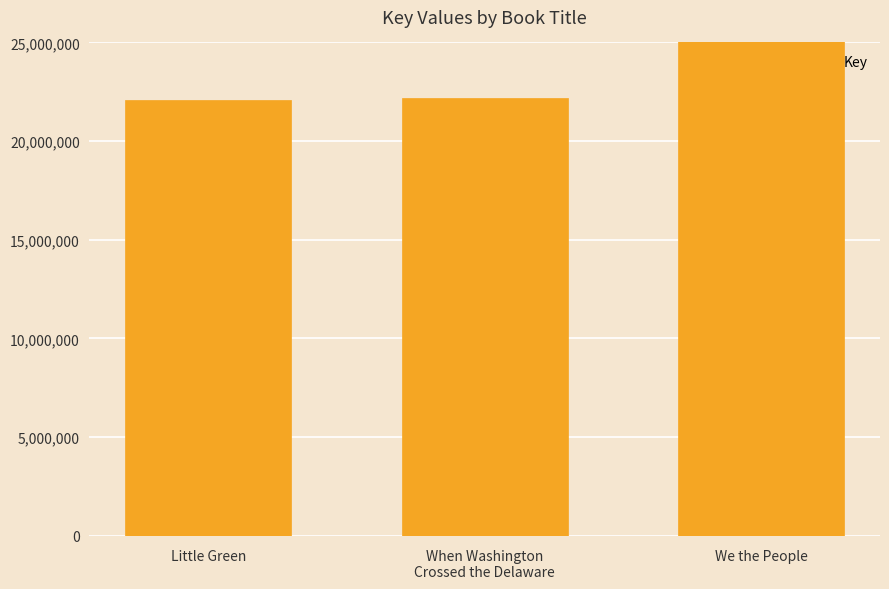

At which category does the chart reach its minimum across all series?

Little Green